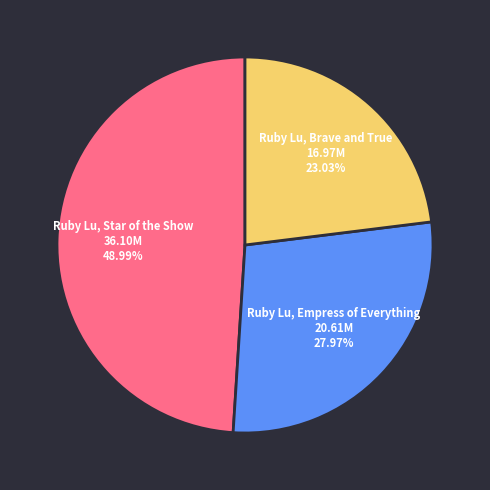

Does any single category account for the majority?

No